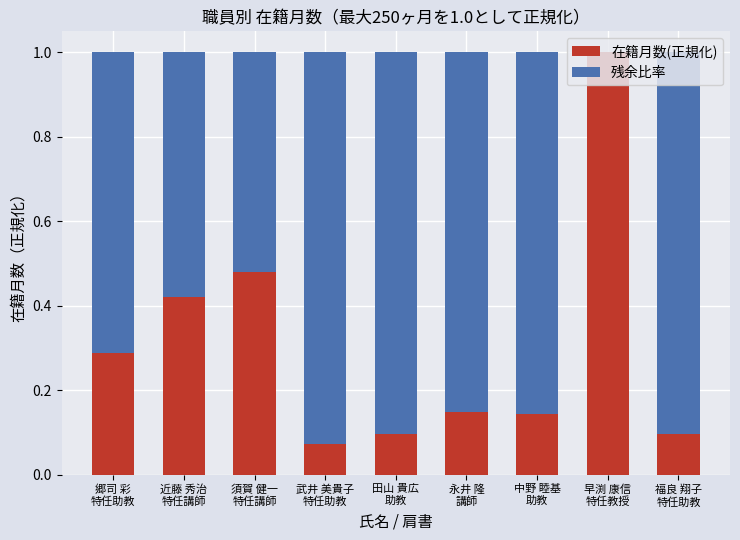

List the series in order of their overall mean, lowest first.

在籍月数(正規化), 残余比率